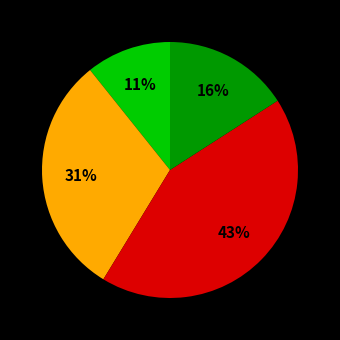

How many slices are in this pie chart?

4